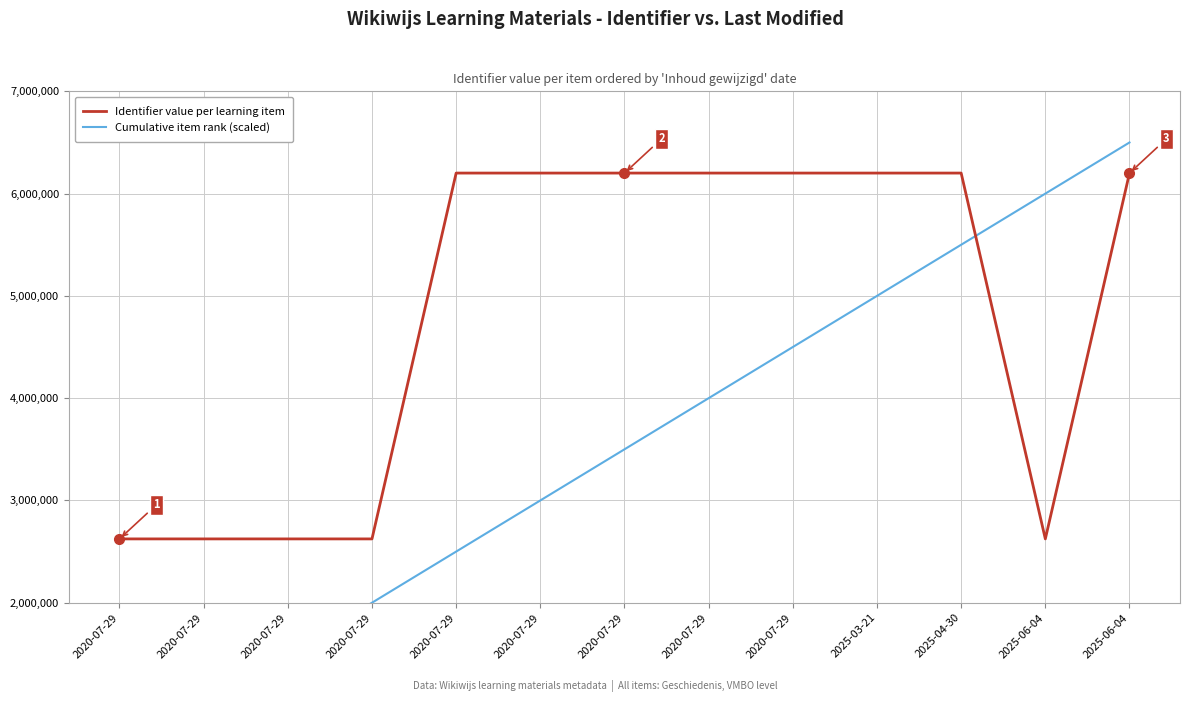

Reading left to right, extract all data points from this chart.

Identifier value per learning item: 2623953	2623956	2623959	2623963	6200850	6200855	6200856	6200858	6200862	6200847	6200848	2623945	6200846
Cumulative item rank (scaled): 500000	1000000	1500000	2000000	2500000	3000000	3500000	4000000	4500000	5000000	5500000	6000000	6500000